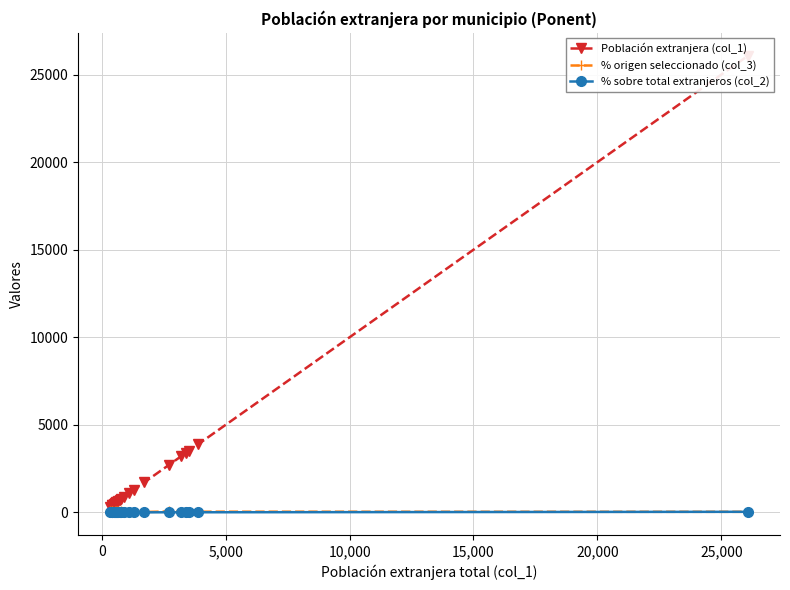

What is the minimum value for % sobre total extranjeros (col_2)?

0.9